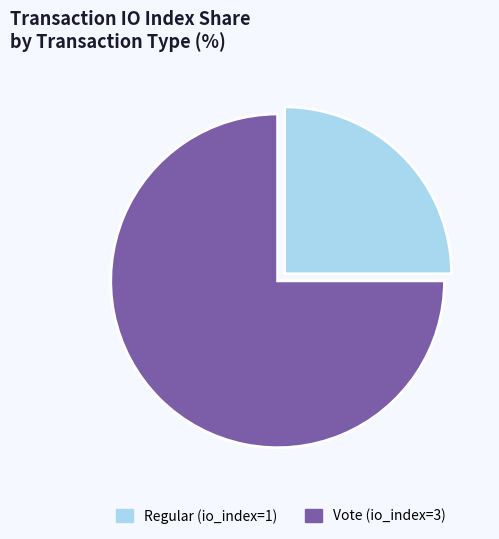

How many segments does this pie chart have?

2